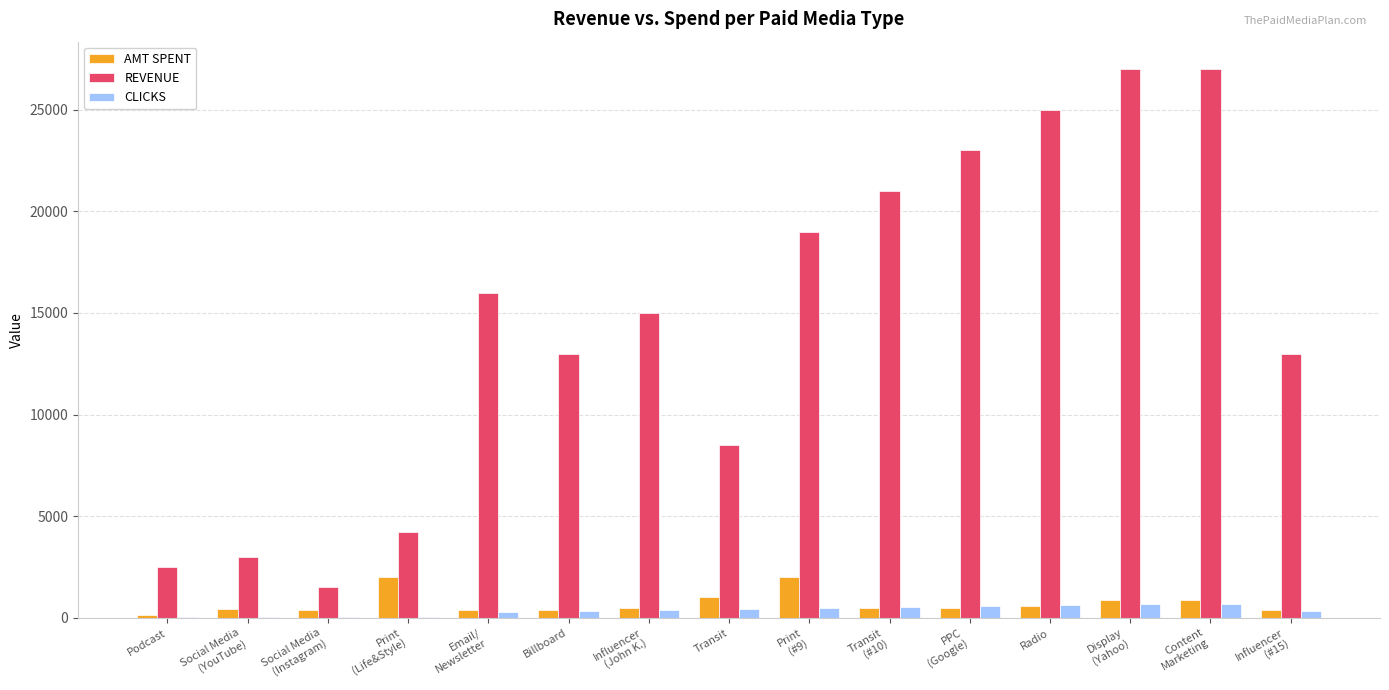

Which series has the largest total across all categories?

REVENUE